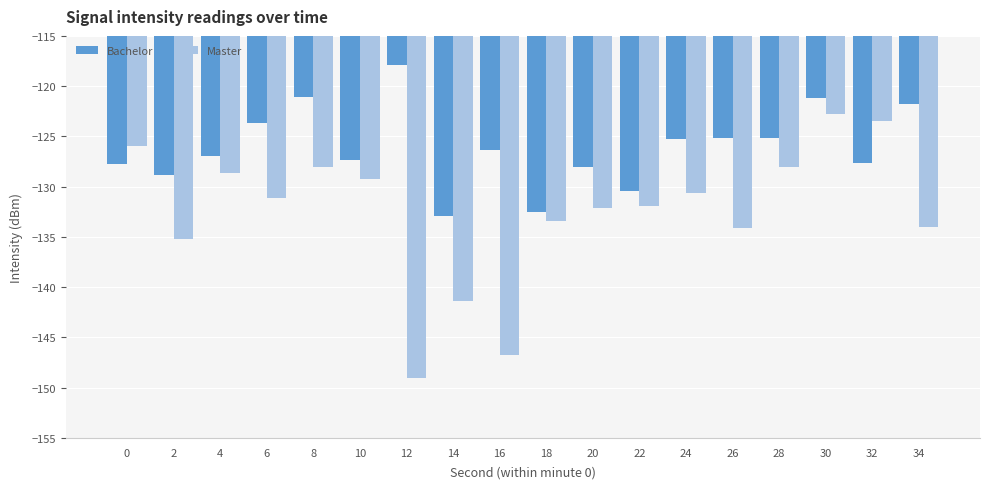

How many groups of bars are there?

18